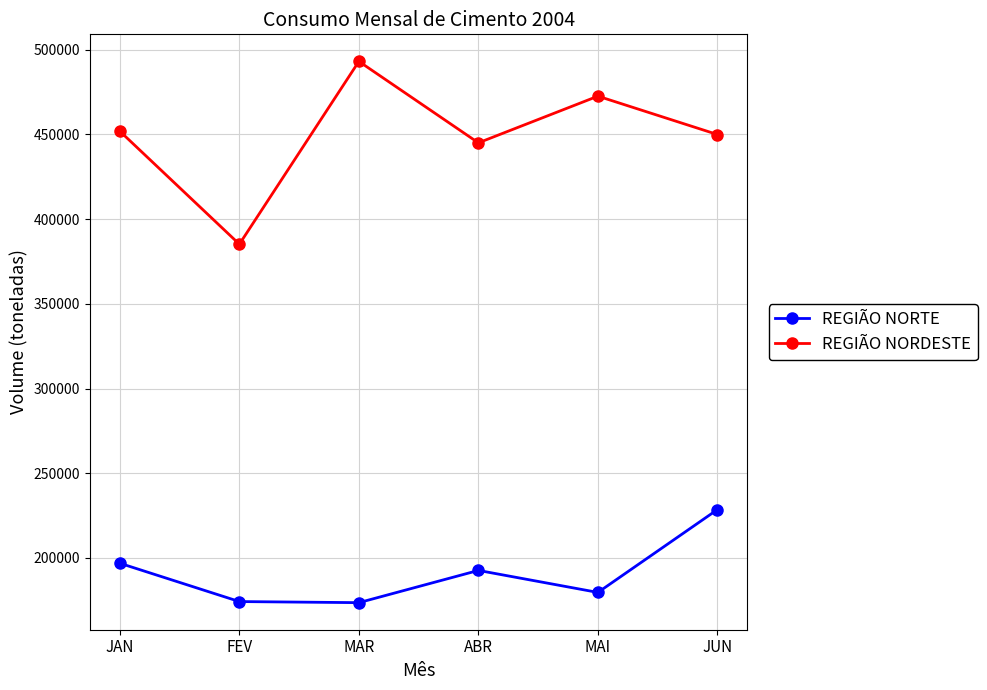

Between JAN and JUN, which series saw the biggest shift?

REGIÃO NORTE